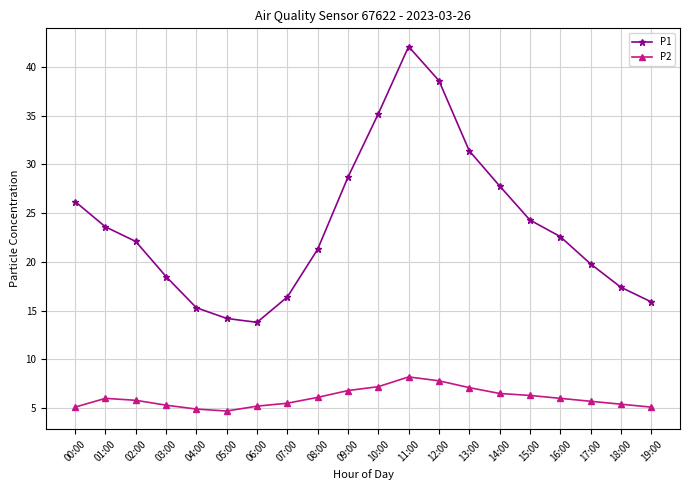

What is the difference between the P2 values at 15:00 and 18:00?

0.9